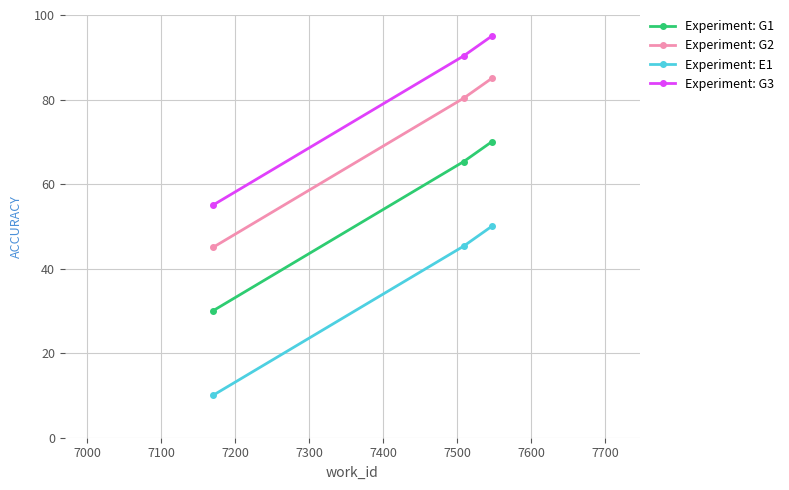

How many lines are shown in the chart?

4